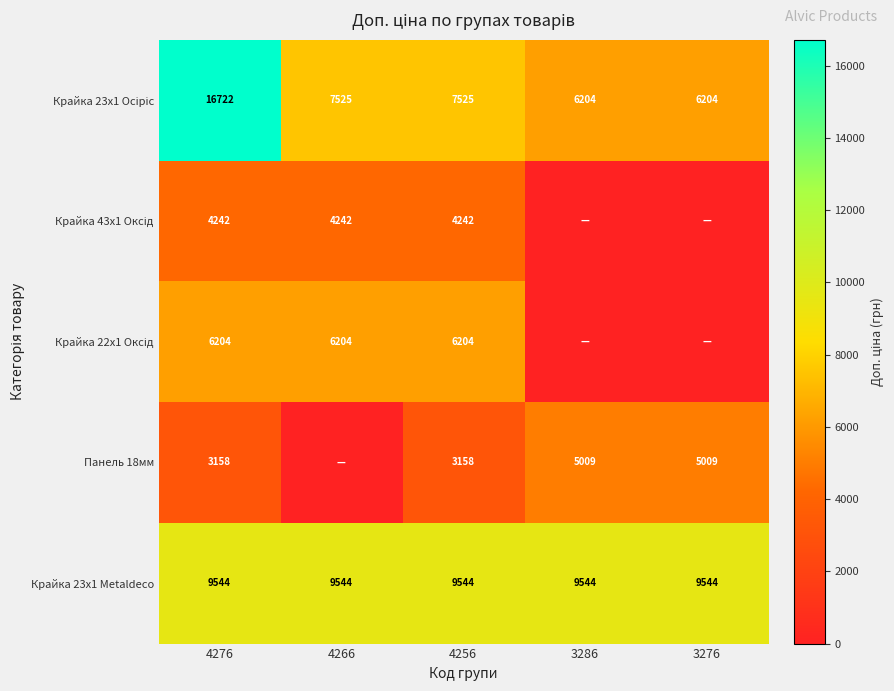

What is the sum of all Крайка 23x1 Metaldeco values?

47720